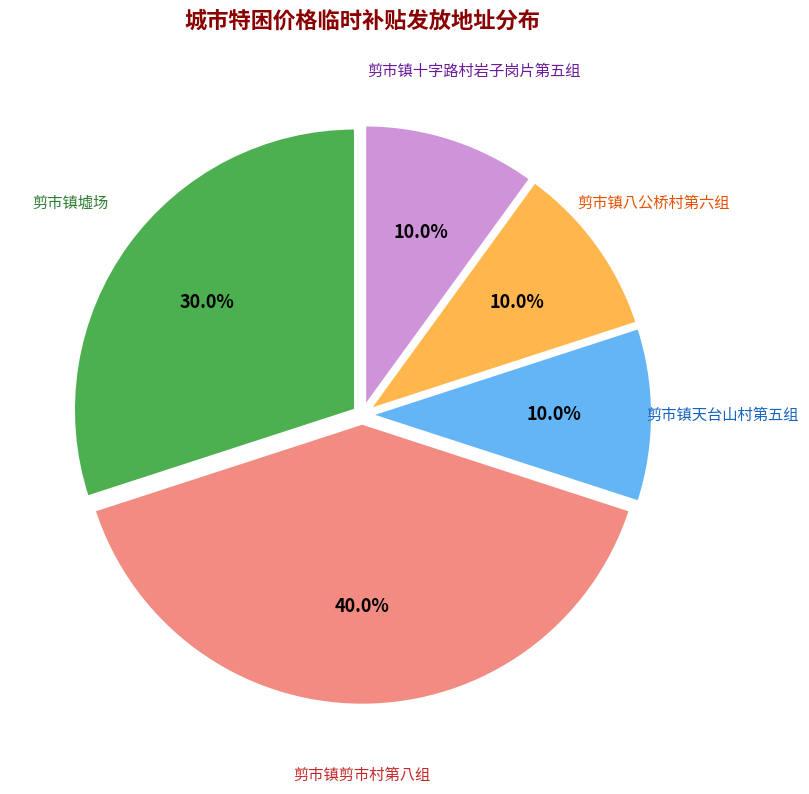

Does any single category account for the majority?

No